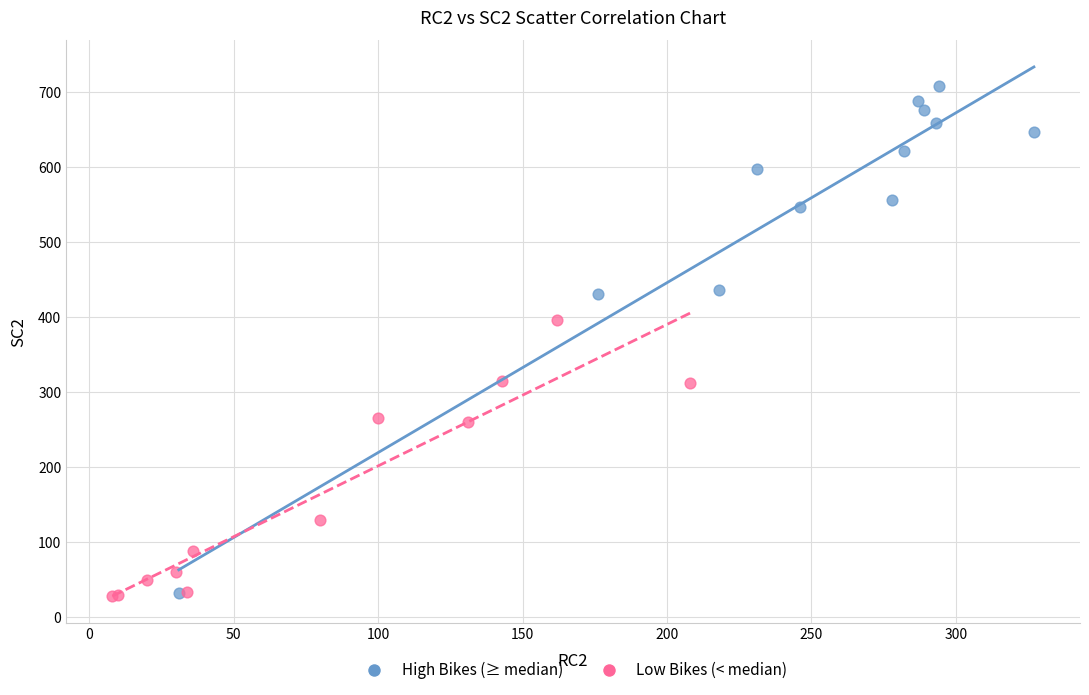

Which series has the widest spread of Y values?

High Bikes (≥ median)